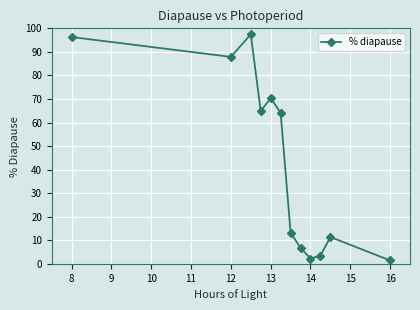

How many data points are less than 64?

6